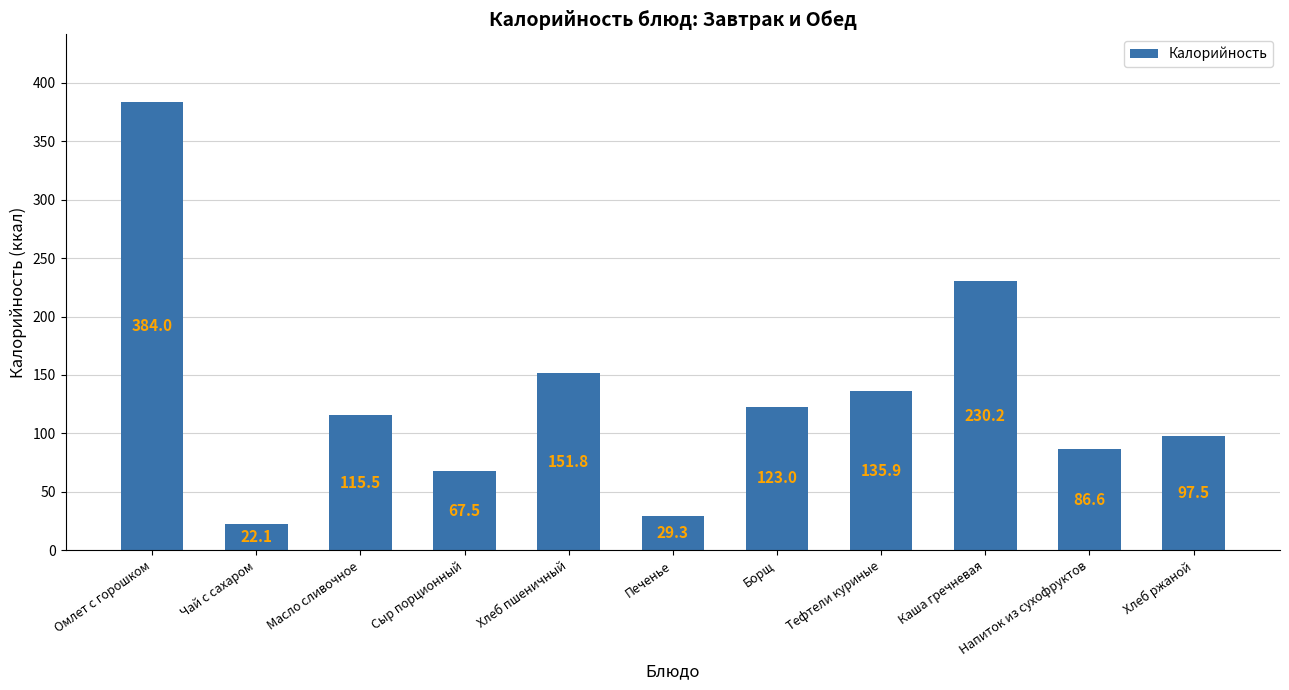

What position from the right is Масло сливочное?

9